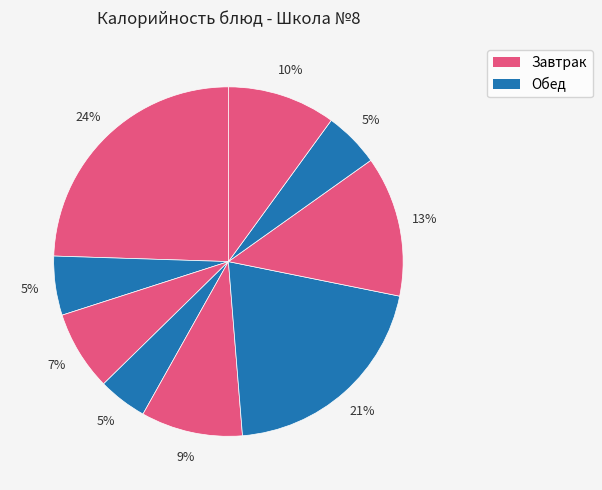

Count the number of slices in the pie.

9